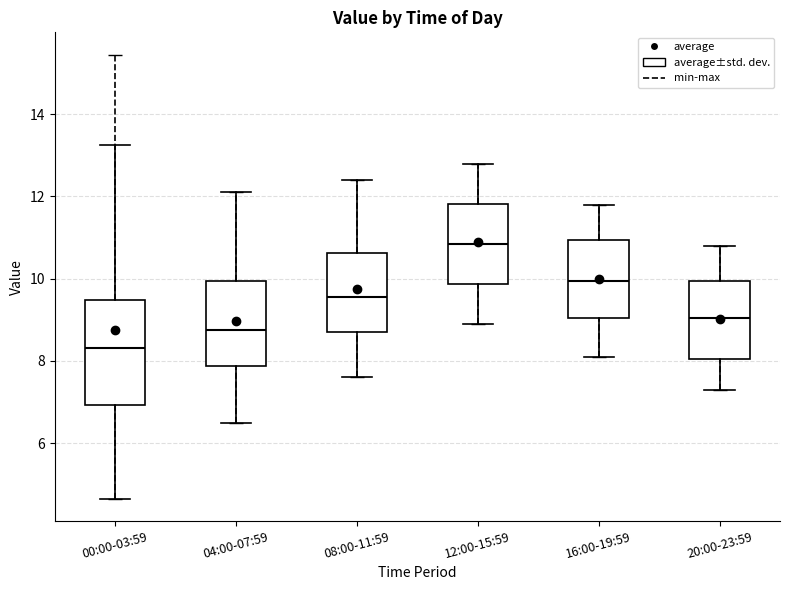

Which box's median line is the lowest?

00:00-03:59